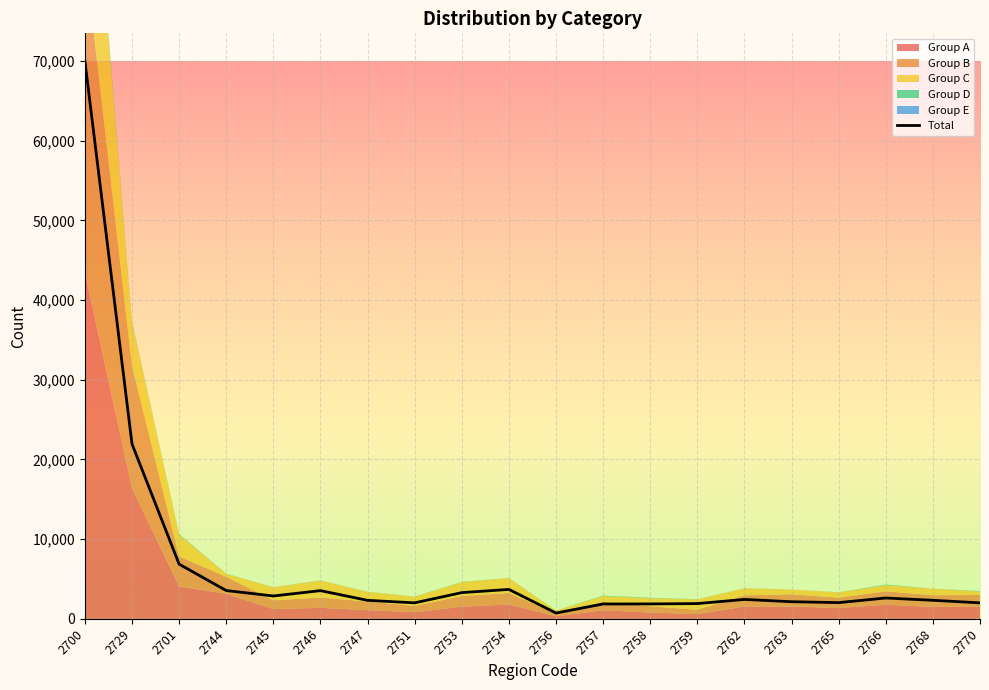

Which category has the lowest value across all series?

2756